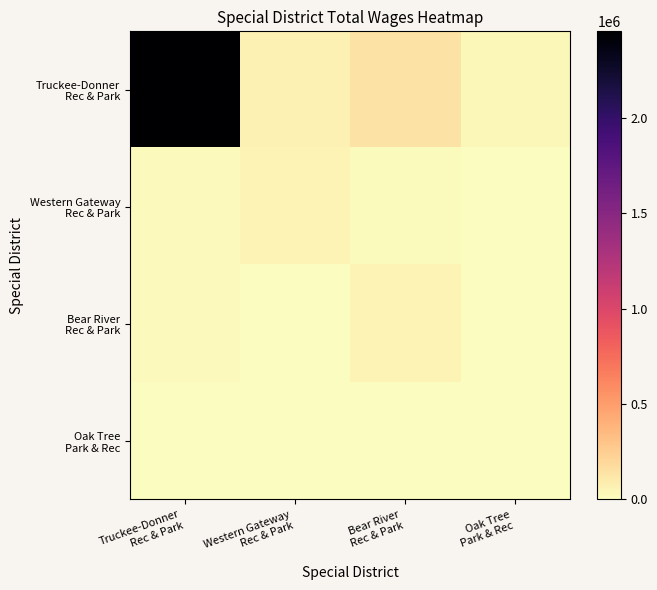

Rank the series by their maximum value, from highest to lowest.

Truckee-Donner Rec & Park, Western Gateway Rec & Park, Bear River Rec & Park, Oak Tree Park & Rec